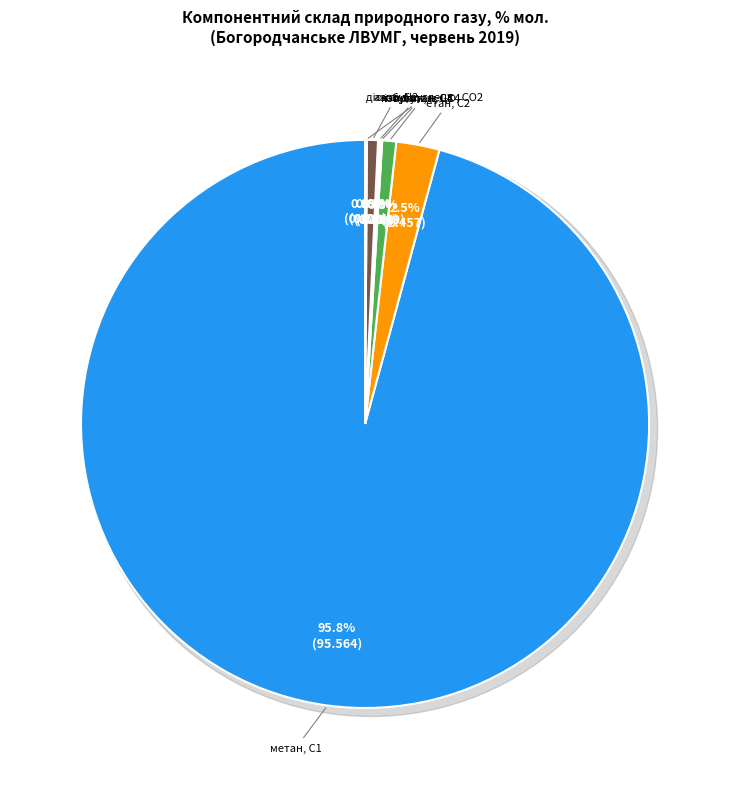

True or false: етан, С2 accounts for 12% of the total.

False